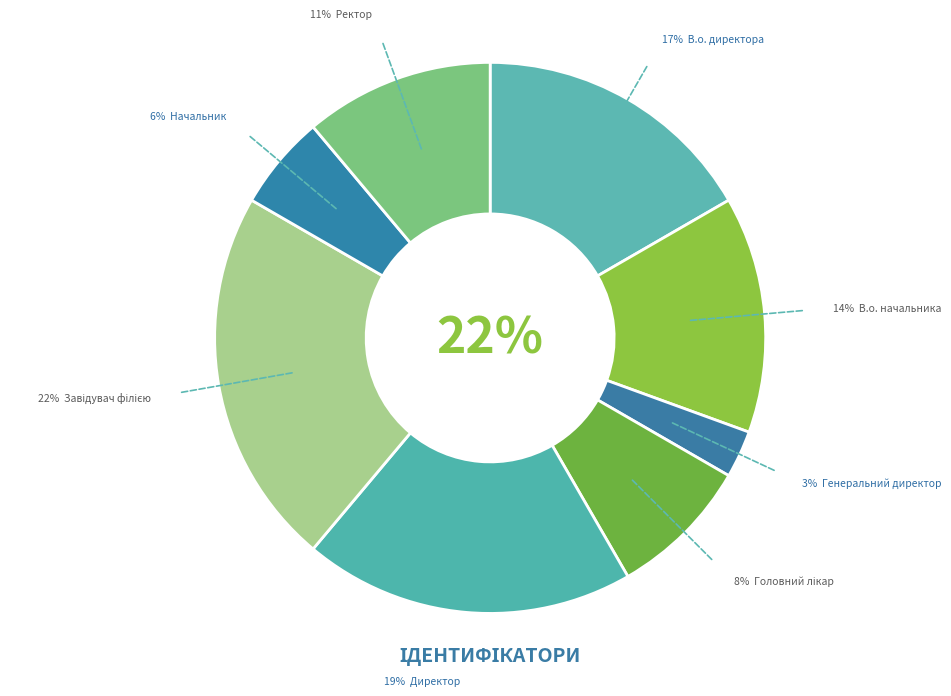

Does В.о. директора represent more than half of the total?

No